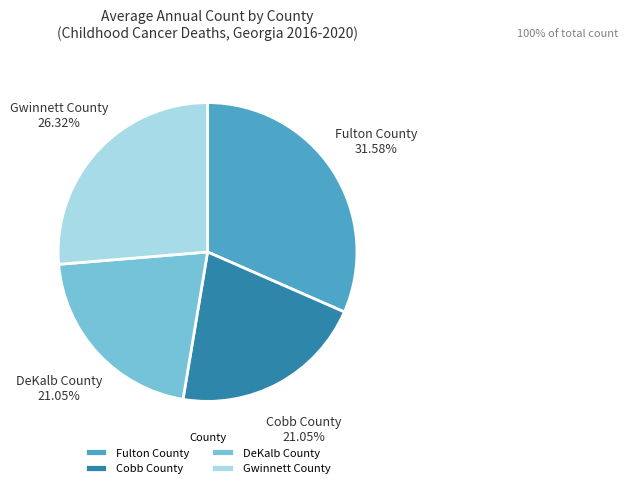

To the nearest percent, what is the combined percentage of Gwinnett County and Cobb County?

47%